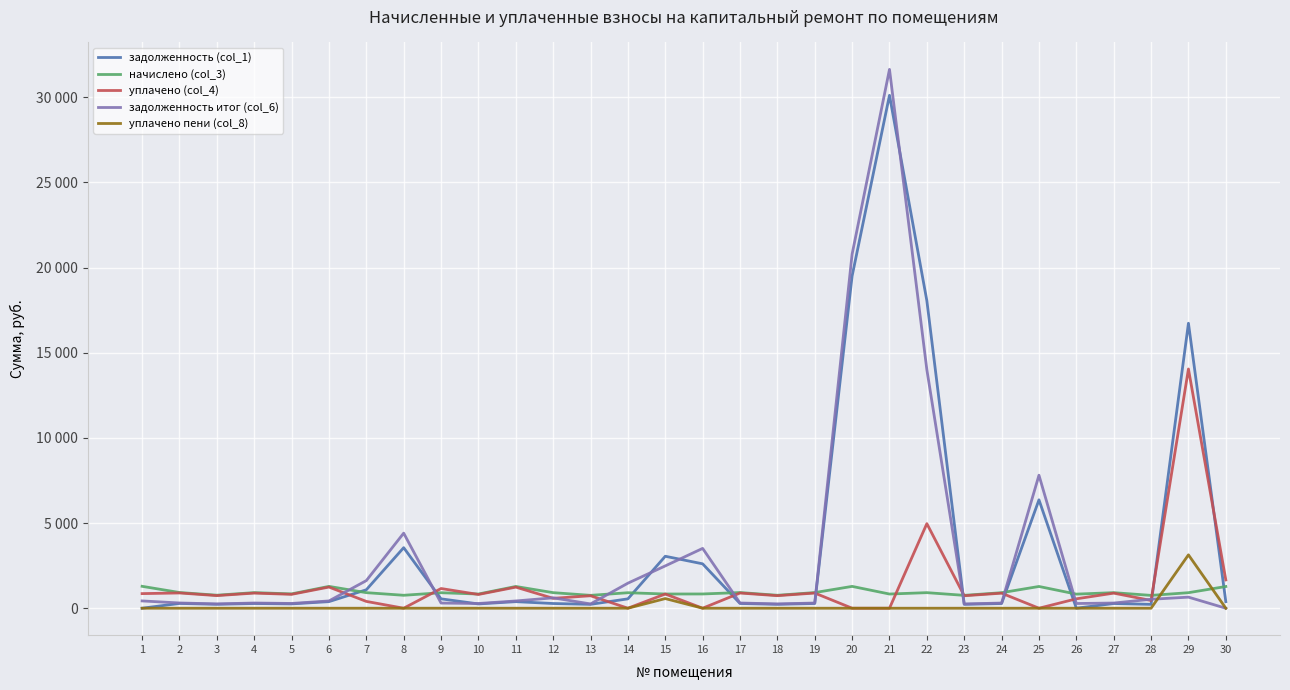

What are all the series names shown in the legend?

задолженность (col_1), начислено (col_3), уплачено (col_4), задолженность итог (col_6), уплачено пени (col_8)